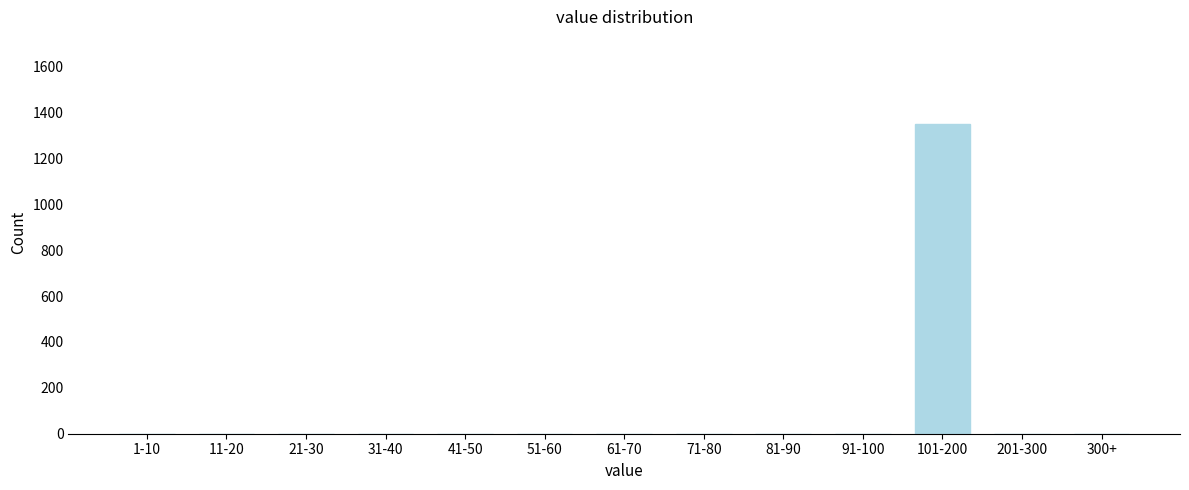

Reading right to left, what are all the values shown in this chart?

300+=0	201-300=0	101-200=1349	91-100=0	81-90=0	71-80=0	61-70=0	51-60=0	41-50=0	31-40=0	21-30=0	11-20=0	1-10=0